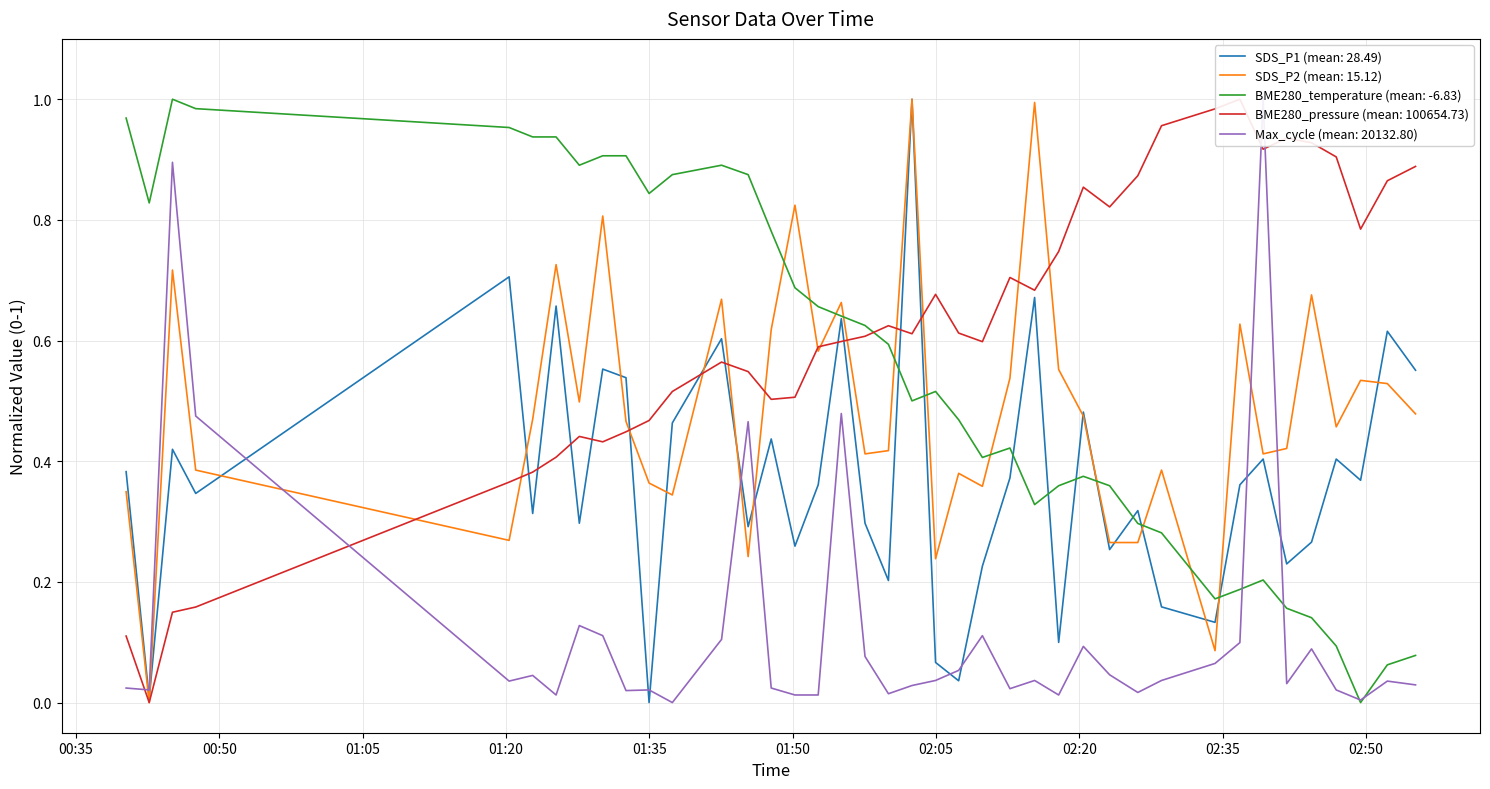

Reading right to left, transcribe all the data shown in this chart.

SDS_P1: 0.6	0.6	0.4	0.4	0.3	0.2	0.4	0.4	0.1	0.2	0.3	0.3	0.5	0.1	0.7	0.4	0.2	0.0	0.1	1.0	0.2	0.3	0.6	0.4	0.3	0.4	0.3	0.6	0.5	0.0	0.5	0.6	0.3	0.7	0.3	0.7	0.3	0.4	0.0	0.4
SDS_P2: 0.5	0.5	0.5	0.5	0.7	0.4	0.4	0.6	0.1	0.4	0.3	0.3	0.5	0.6	1.0	0.5	0.4	0.4	0.2	1.0	0.4	0.4	0.7	0.6	0.8	0.6	0.2	0.7	0.3	0.4	0.5	0.8	0.5	0.7	0.5	0.3	0.4	0.7	0.0	0.3
BME280_temperature: 0.1	0.1	0.0	0.1	0.1	0.2	0.2	0.2	0.2	0.3	0.3	0.4	0.4	0.4	0.3	0.4	0.4	0.5	0.5	0.5	0.6	0.6	0.6	0.7	0.7	0.8	0.9	0.9	0.9	0.8	0.9	0.9	0.9	0.9	0.9	1.0	1.0	1.0	0.8	1.0
BME280_pressure: 0.9	0.9	0.8	0.9	0.9	0.9	0.9	1.0	1.0	1.0	0.9	0.8	0.9	0.7	0.7	0.7	0.6	0.6	0.7	0.6	0.6	0.6	0.6	0.6	0.5	0.5	0.5	0.6	0.5	0.5	0.4	0.4	0.4	0.4	0.4	0.4	0.2	0.1	0.0	0.1
Max_cycle: 0.0	0.0	0.0	0.0	0.1	0.0	1.0	0.1	0.1	0.0	0.0	0.0	0.1	0.0	0.0	0.0	0.1	0.1	0.0	0.0	0.0	0.1	0.5	0.0	0.0	0.0	0.5	0.1	0.0	0.0	0.0	0.1	0.1	0.0	0.0	0.0	0.5	0.9	0.0	0.0